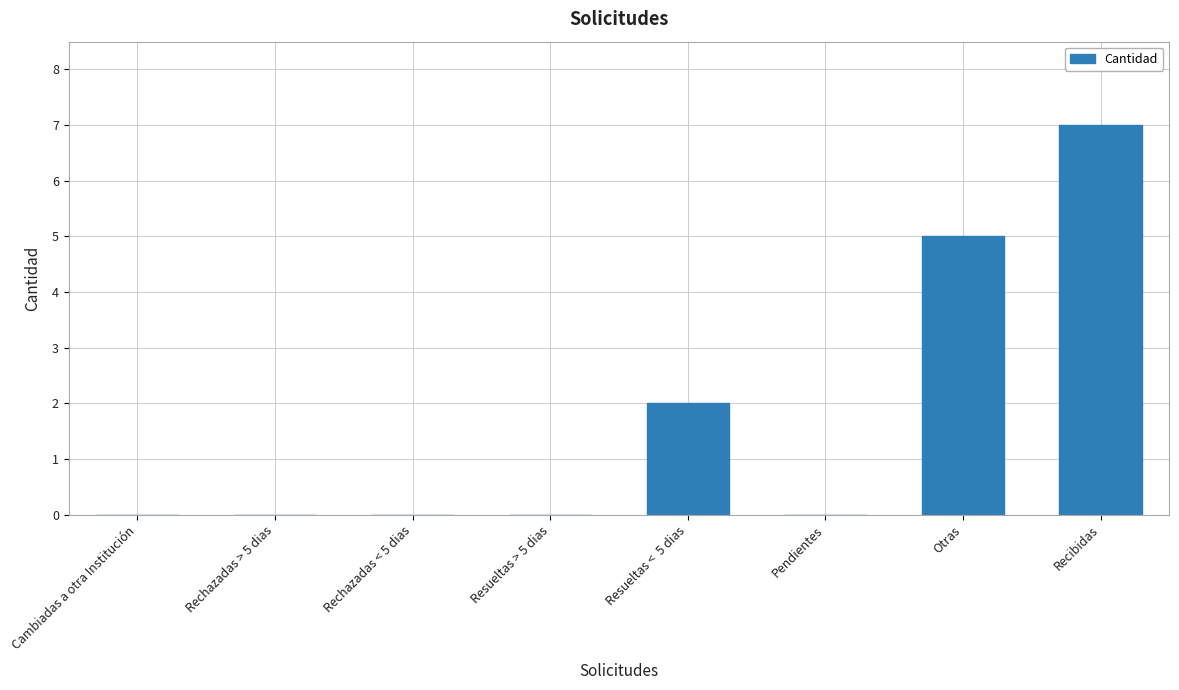

The chart shows a value of -2 at Cambiadas a otra Institución. True or false?

False